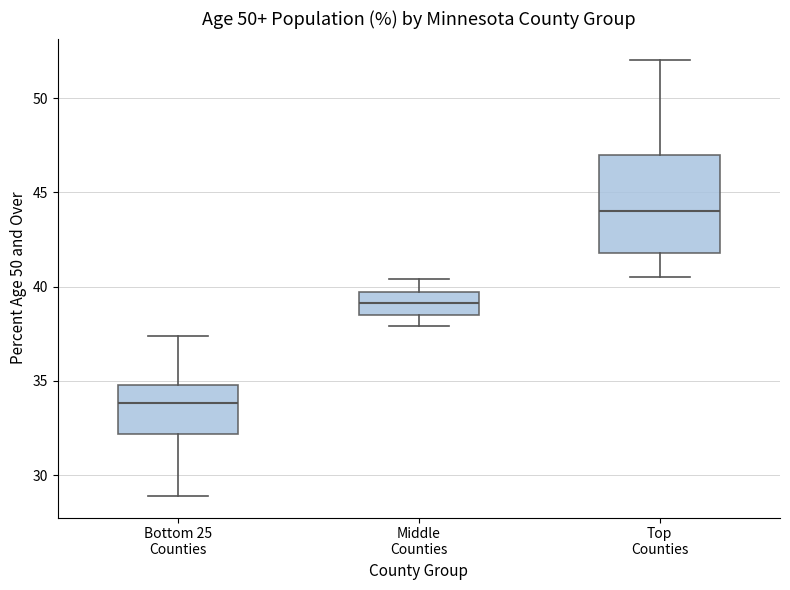

Where does the upper whisker of the box for Top Counties end on the y-axis? The values are not printed on the chart, so give them approximately, as read against the axis.

52.0